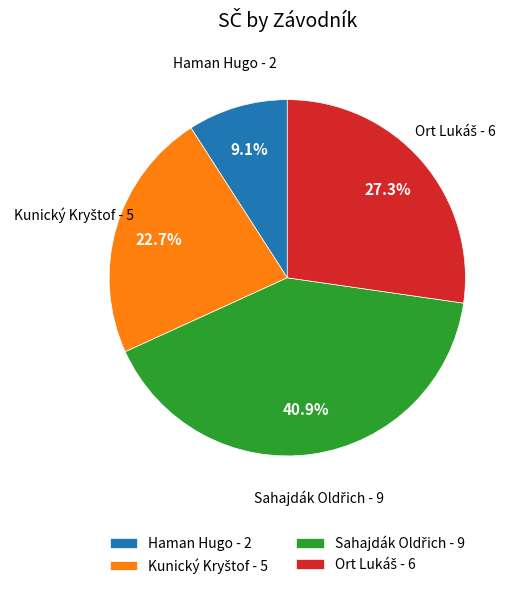

How many slices are in this pie chart?

4